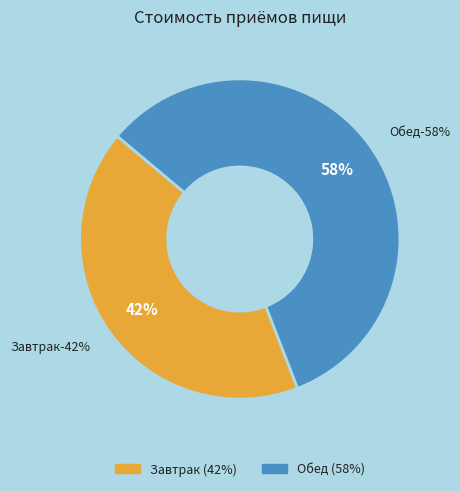

Is there any slice that represents more than half of the pie?

Yes